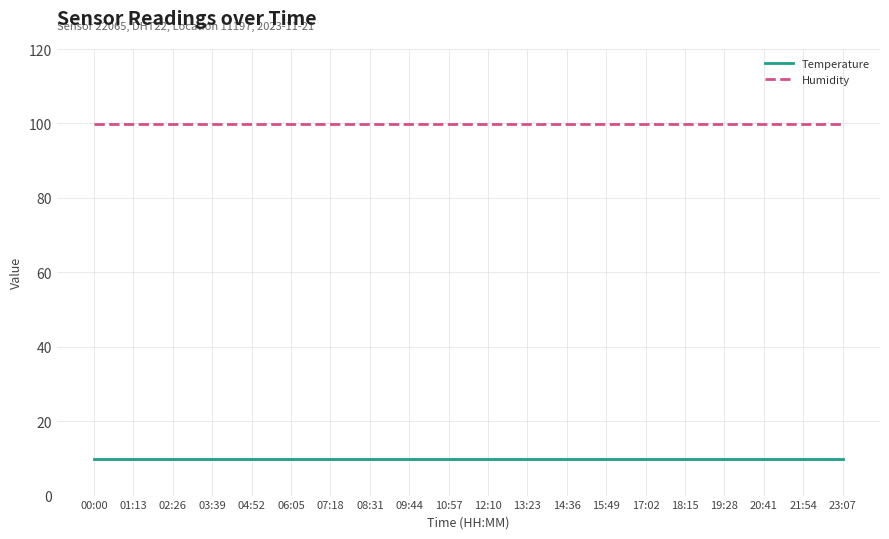

At 02:26, list the series in order from largest to smallest.

Humidity, Temperature